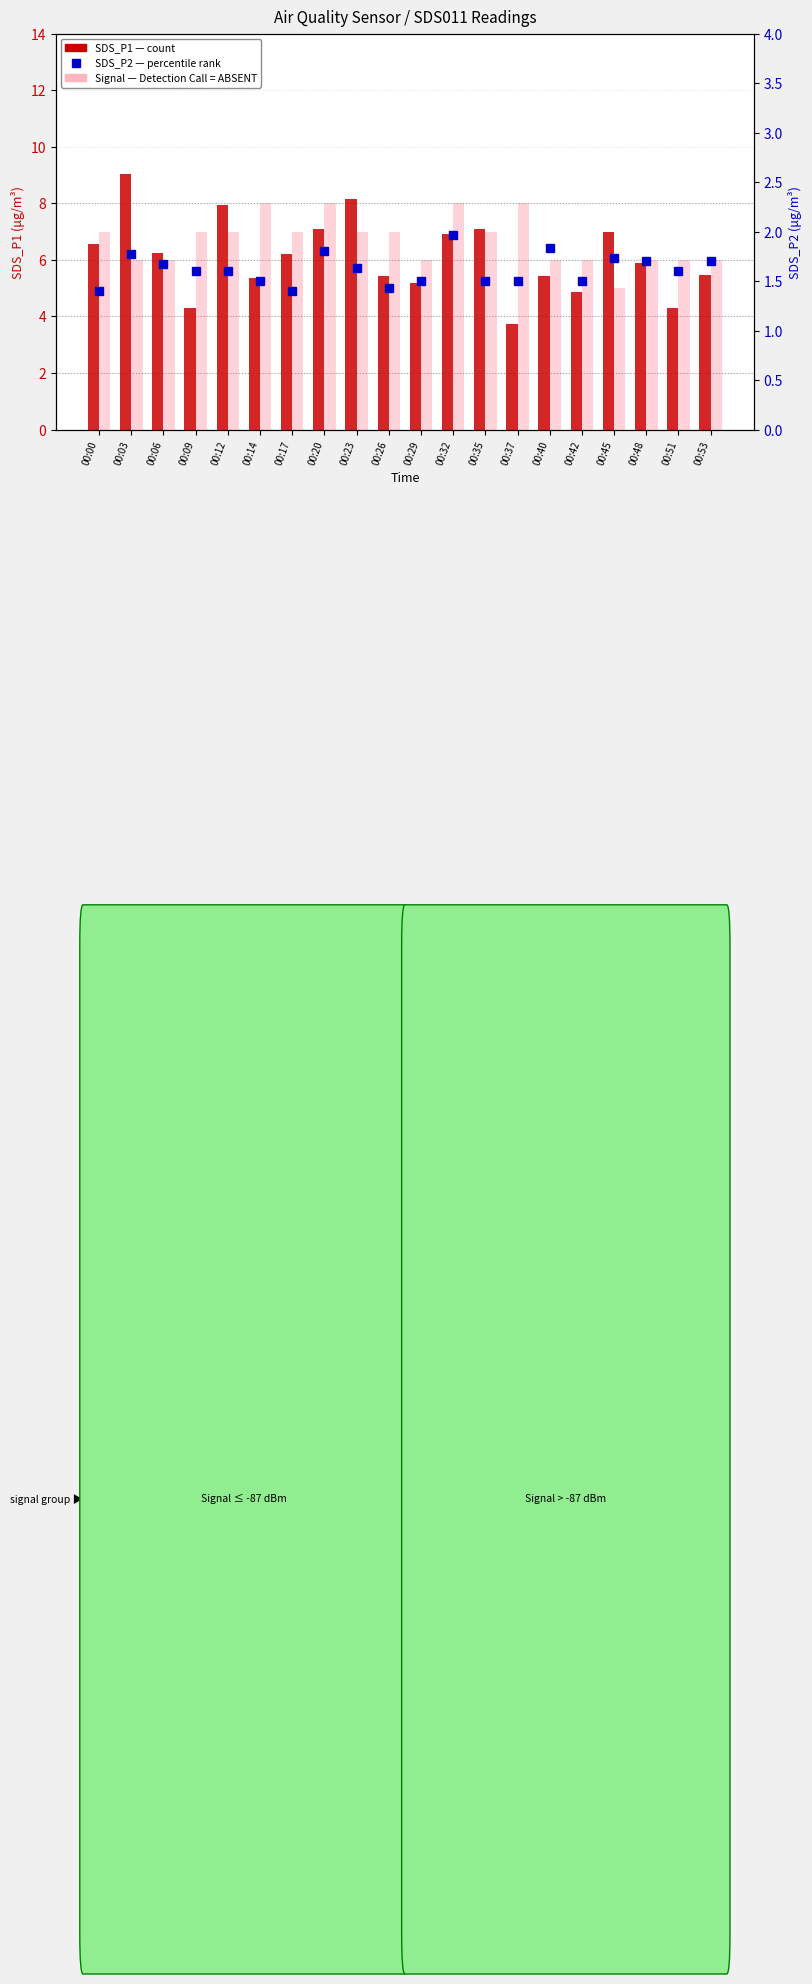

What is the smallest value displayed?

1.4